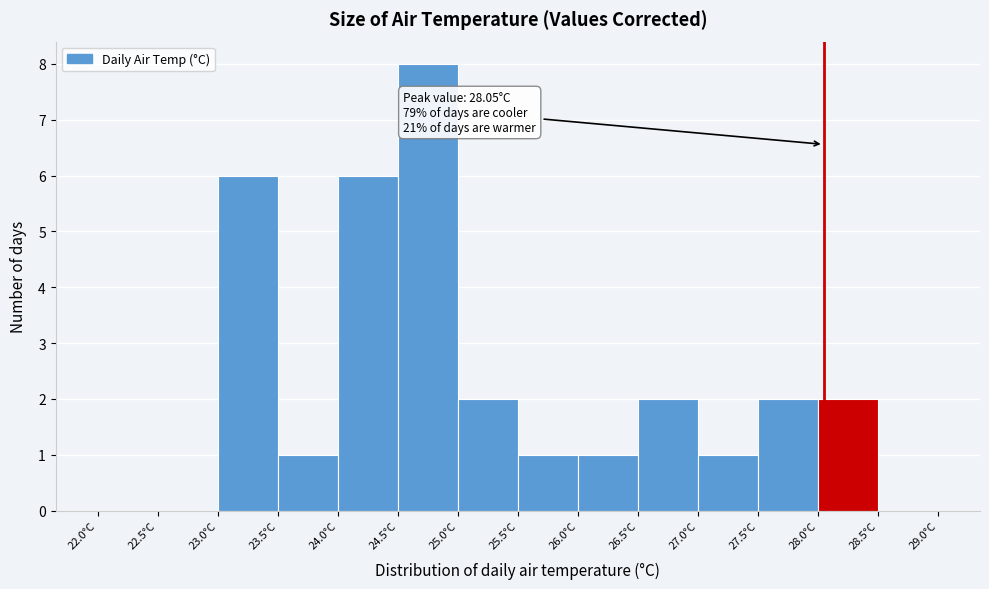

Over which range of the x-axis is the bar tallest?

24.5 to 25.0